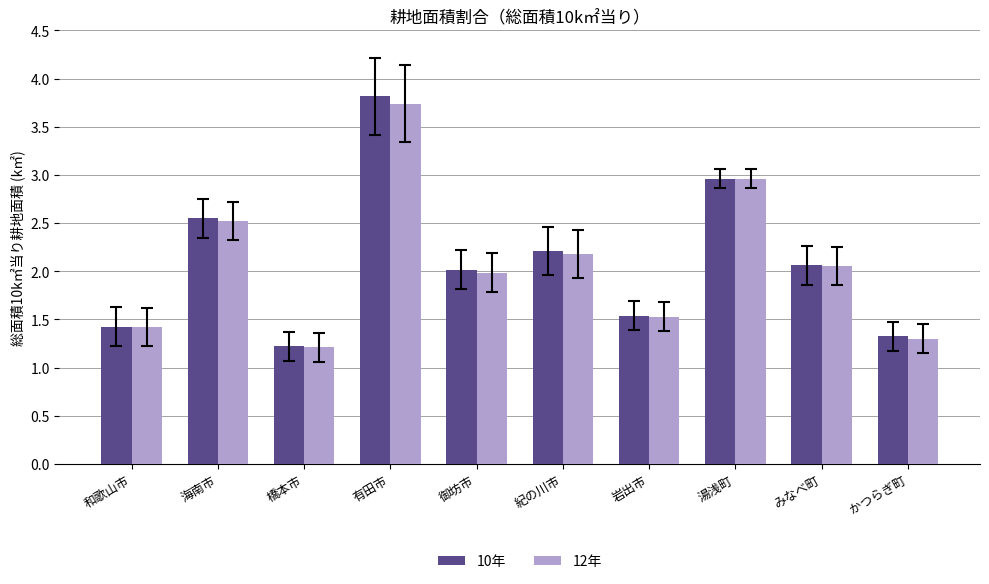

Is it true that 12年 equals 2.2 at 紀の川市?

True